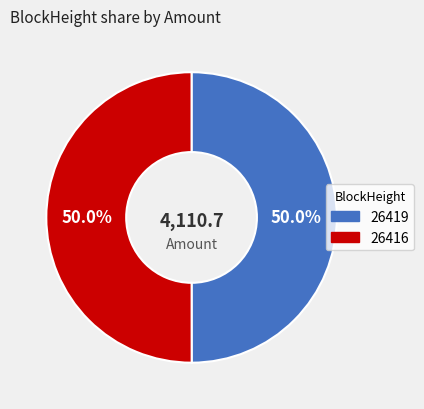

What is the ratio of the value at 26419 to the value at 26416?

1.0